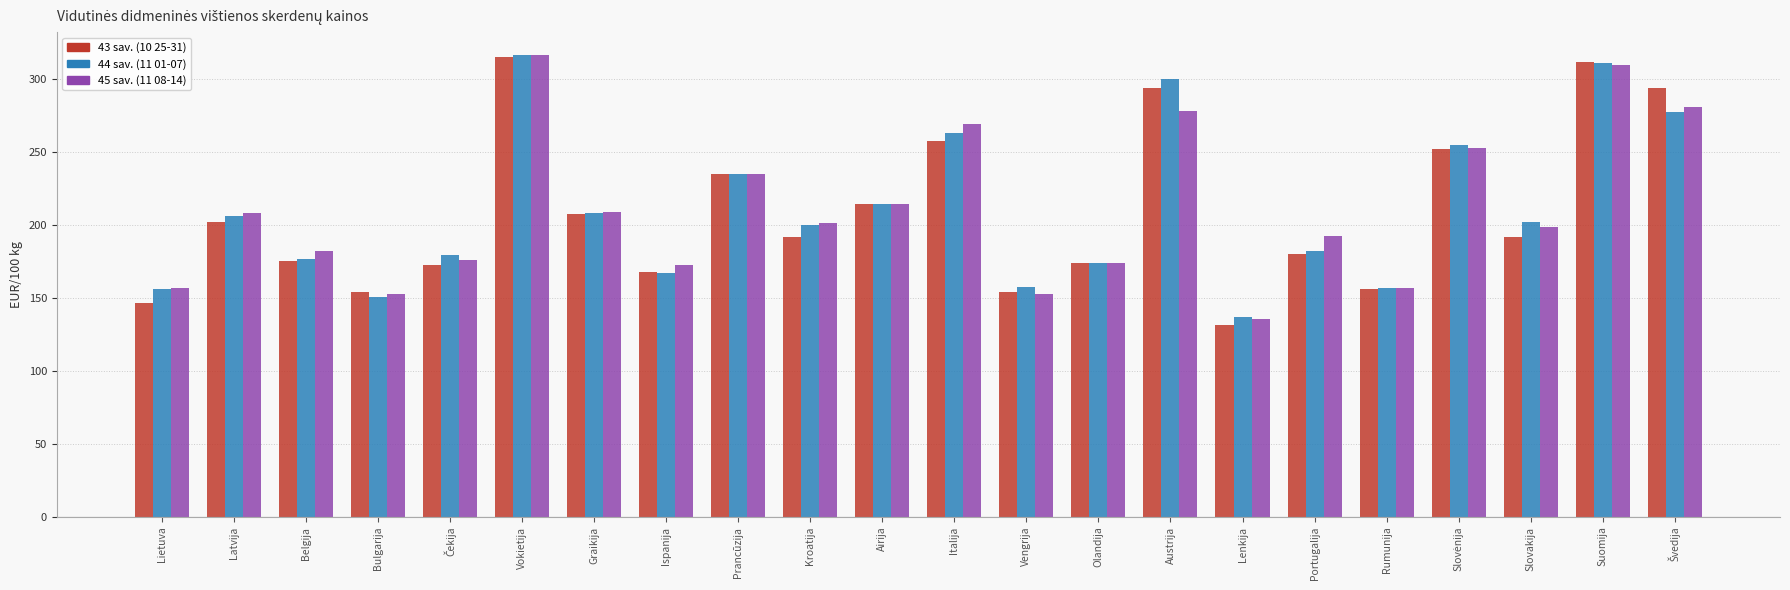

At which label is 44 sav. (11 01-07) closest to 226?

Prancūzija